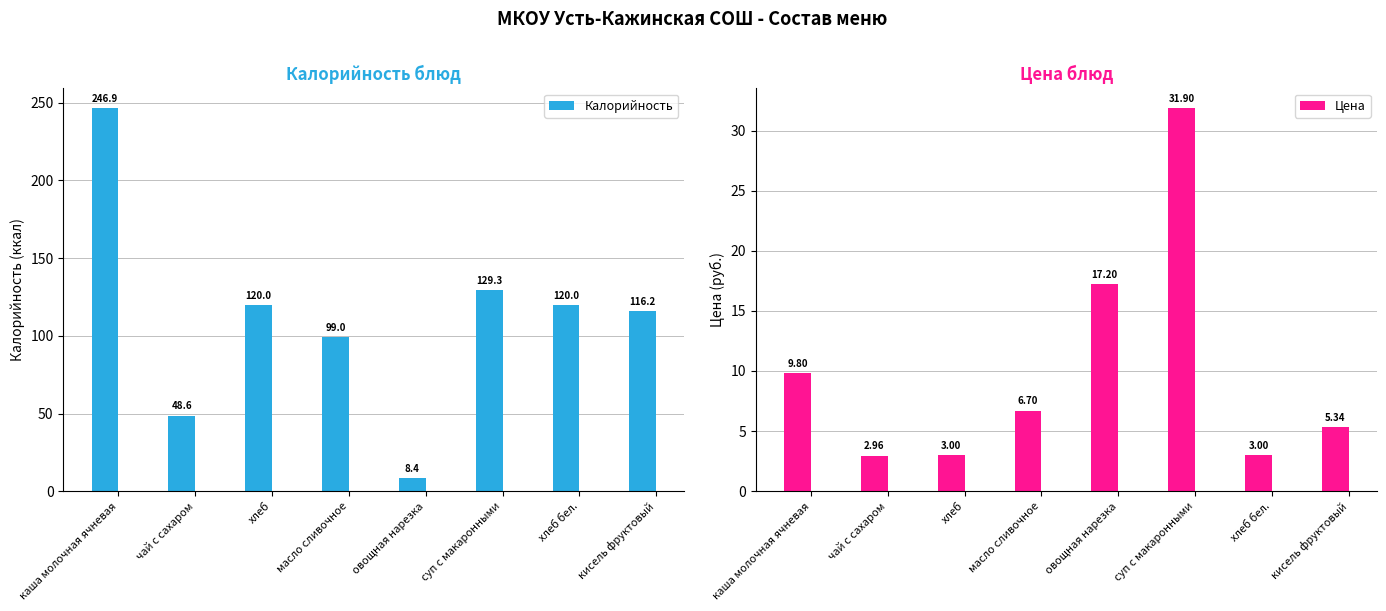

Rank the series at суп с макаронными from lowest to highest value.

Цена, Калорийность